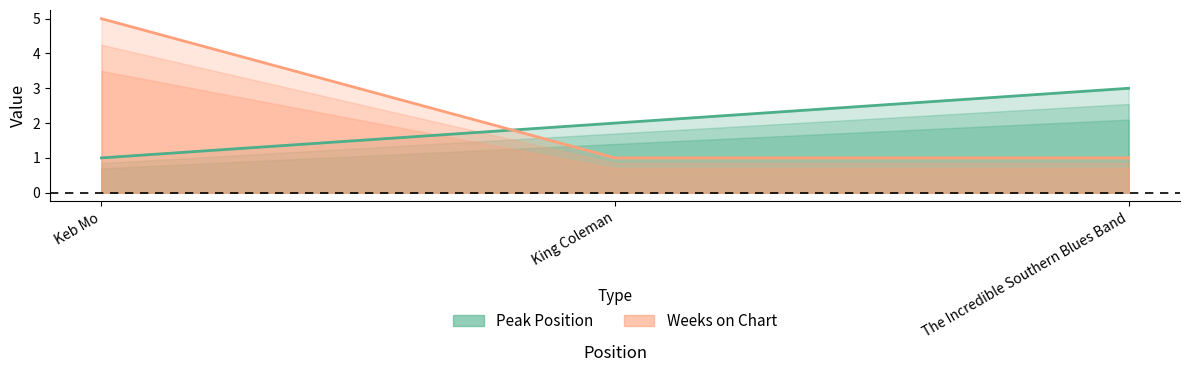

Is it true that Peak Position equals 2 at King Coleman?

True